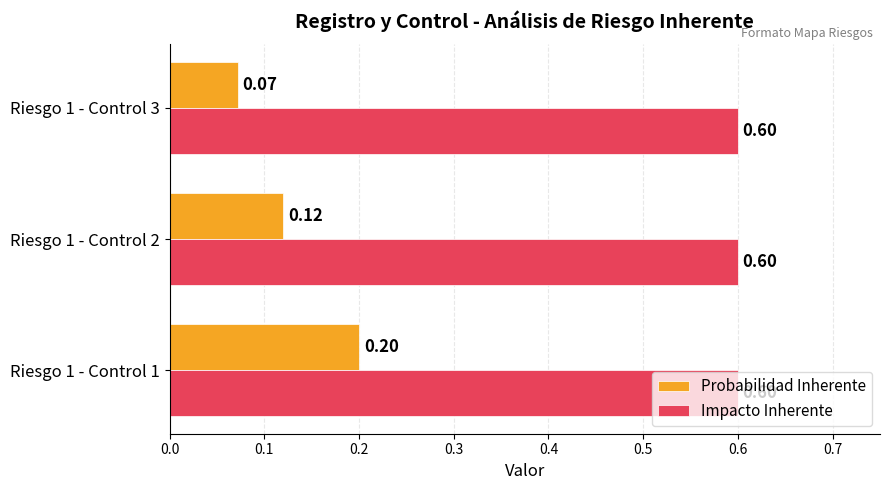

List the series in order of their peak value, highest first.

Impacto Inherente, Probabilidad Inherente